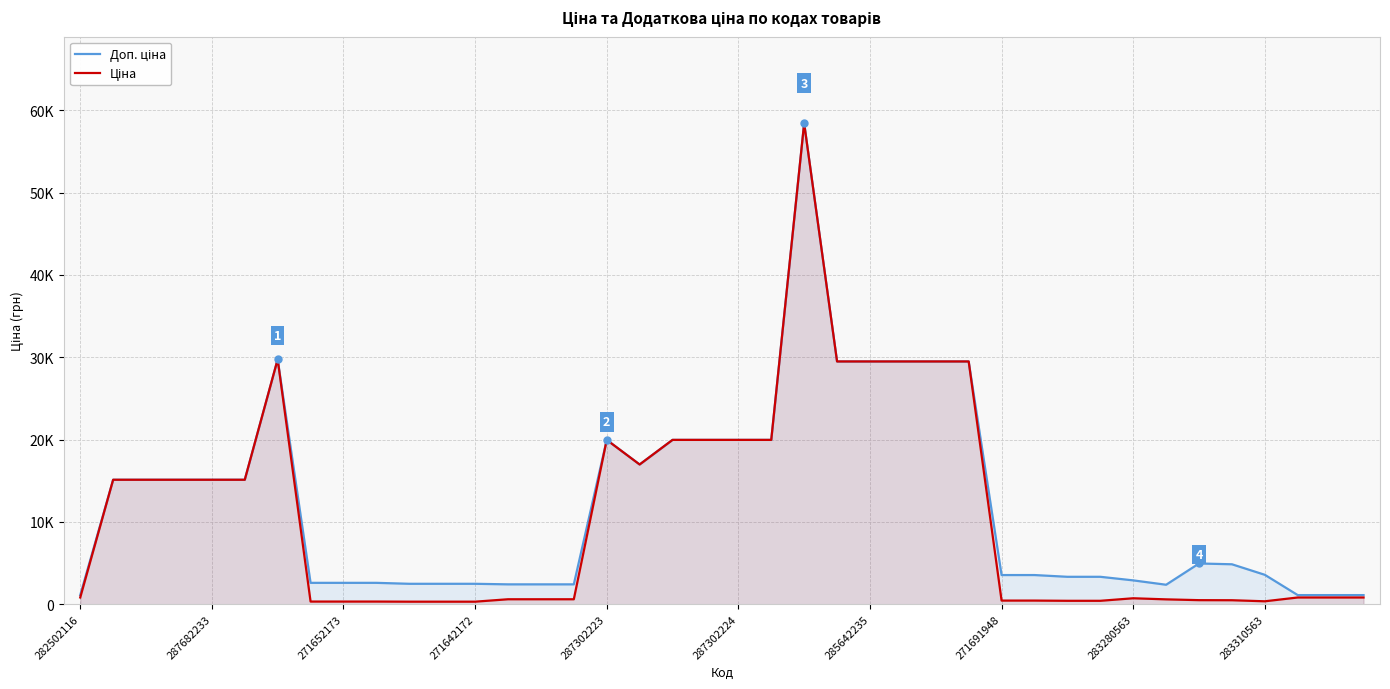

True or false: Доп. ціна and Ціна cross at least once.

False